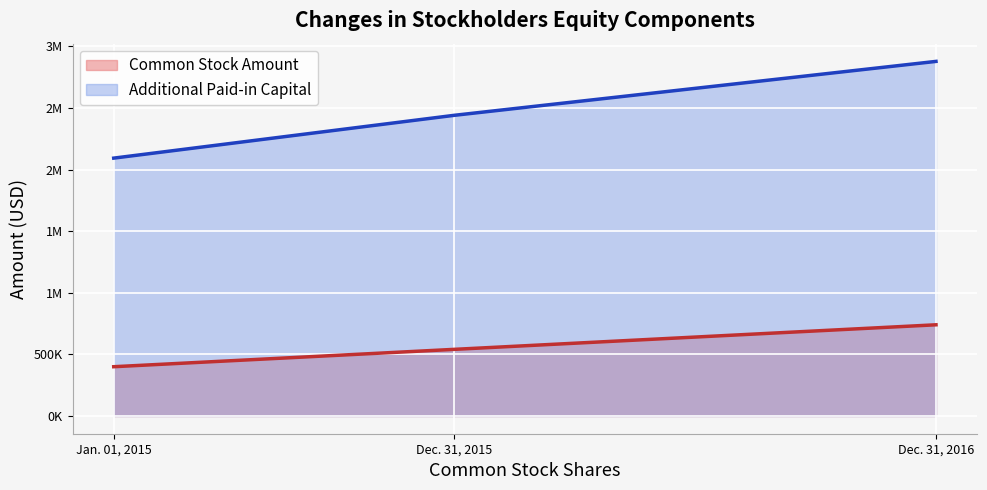

What are all the series names shown in the legend?

Common Stock Amount, Additional Paid-in Capital